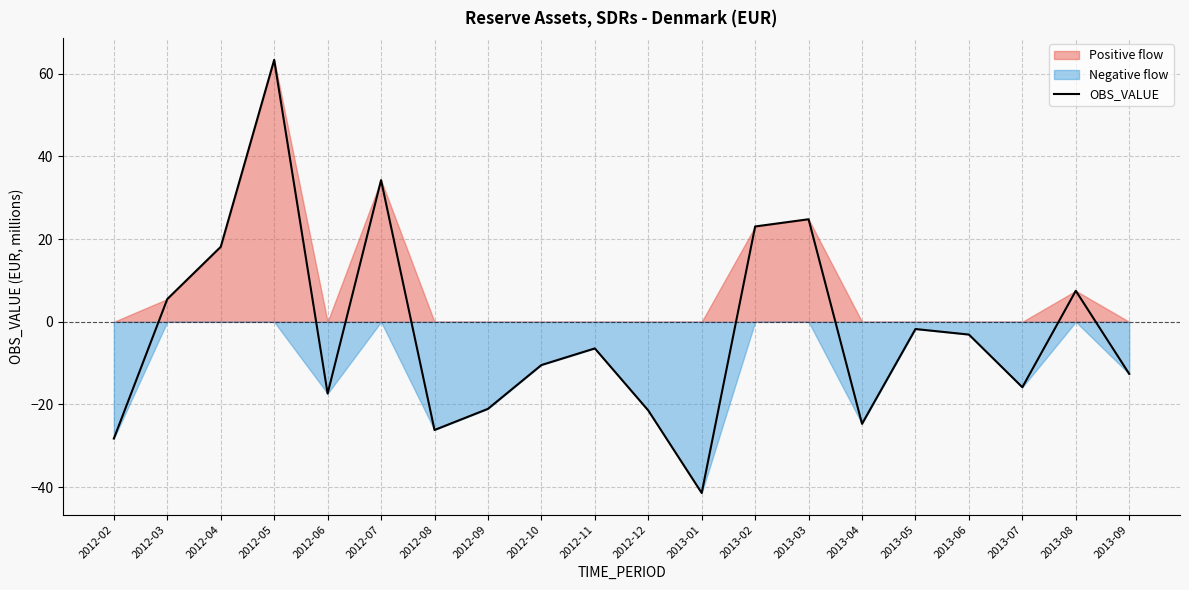

List the labels in order of value, largest first.

2012-05, 2012-07, 2013-03, 2013-02, 2012-04, 2013-08, 2012-03, 2013-05, 2013-06, 2012-11, 2012-10, 2013-09, 2013-07, 2012-06, 2012-09, 2012-12, 2013-04, 2012-08, 2012-02, 2013-01